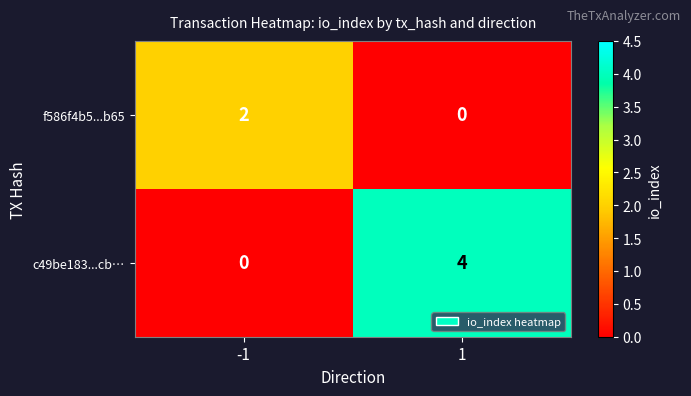

Is it true that f586f4b5...b65 equals 2 at -1?

True